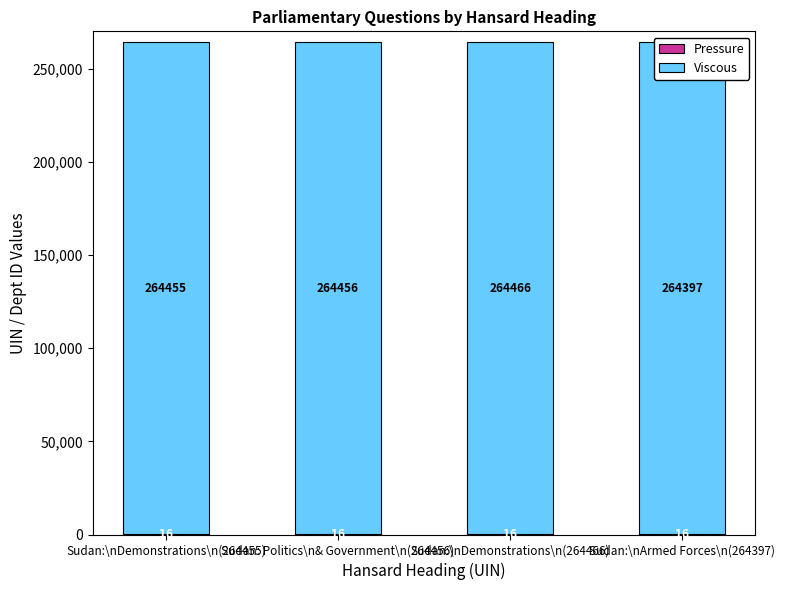

How many distinct data groups are displayed?

2